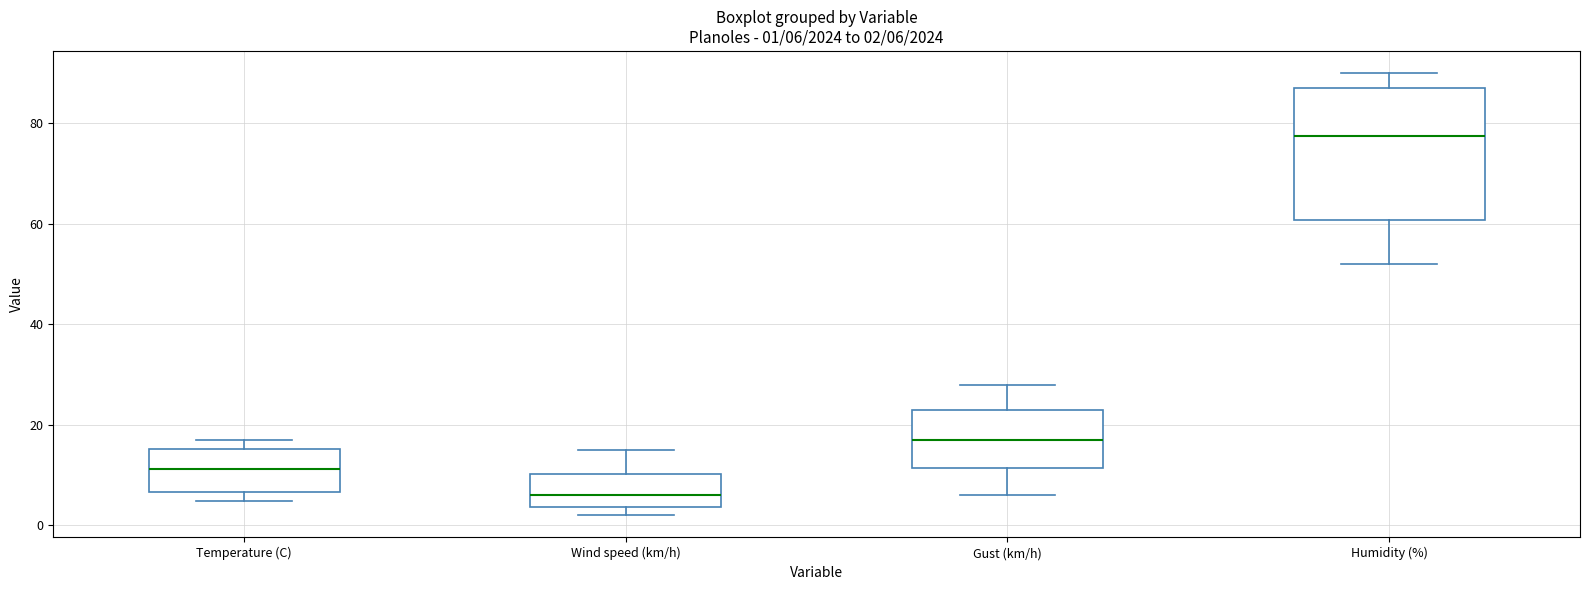

Which box's median line is the lowest?

Wind speed (km/h)